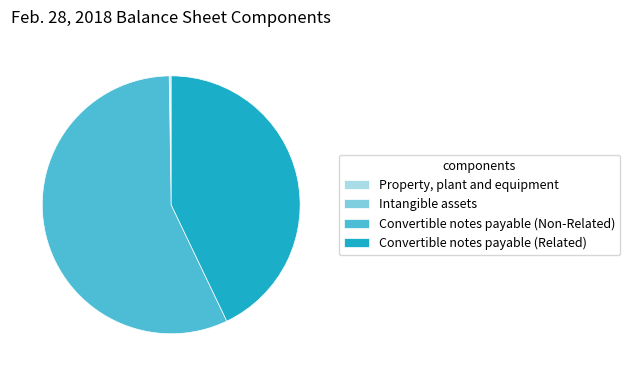

Is there any slice that represents more than half of the pie?

Yes